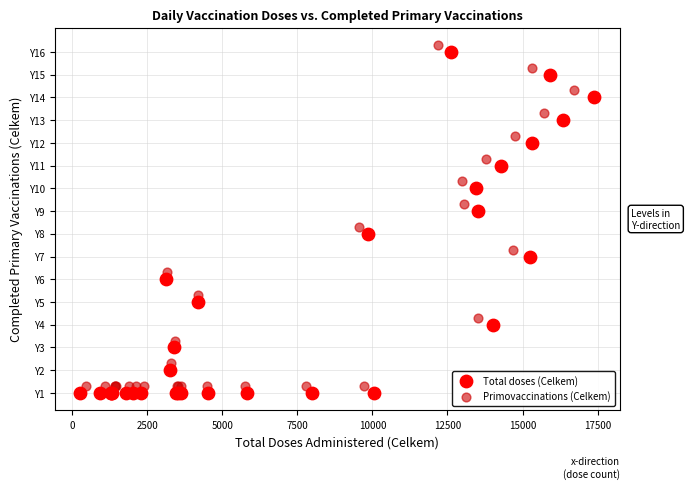

Which series reaches the minimum Y coordinate?

Total doses (Celkem)